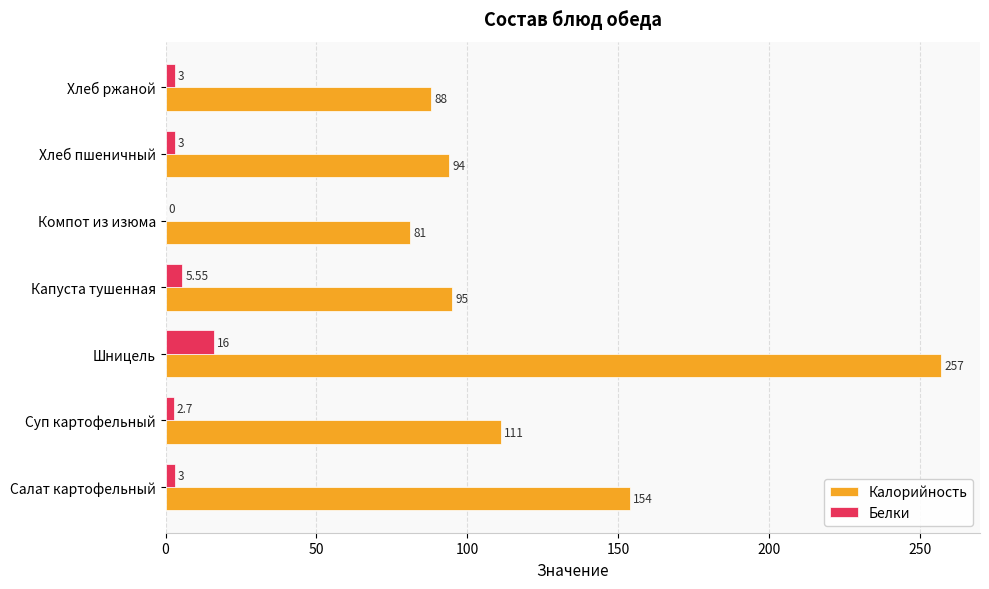

At which category is the sum across all series the highest?

Шницель